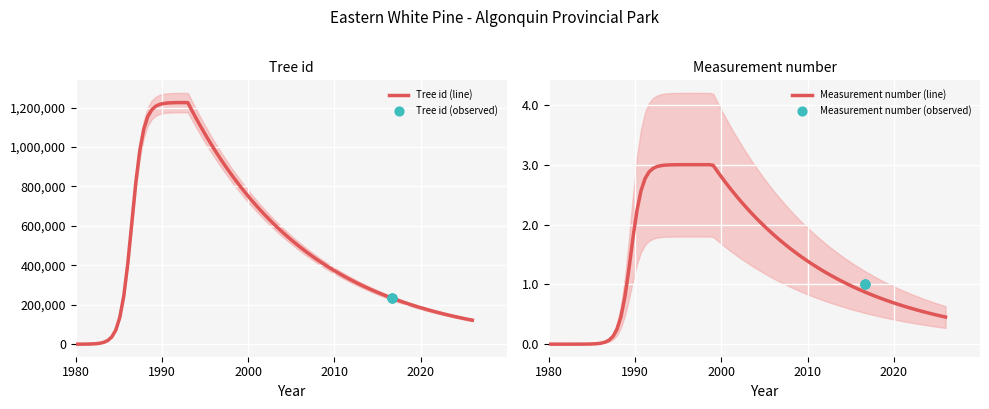

Approximately how many times larger is the value at 2016-08-24 compared to 2016-08-24?

1.0